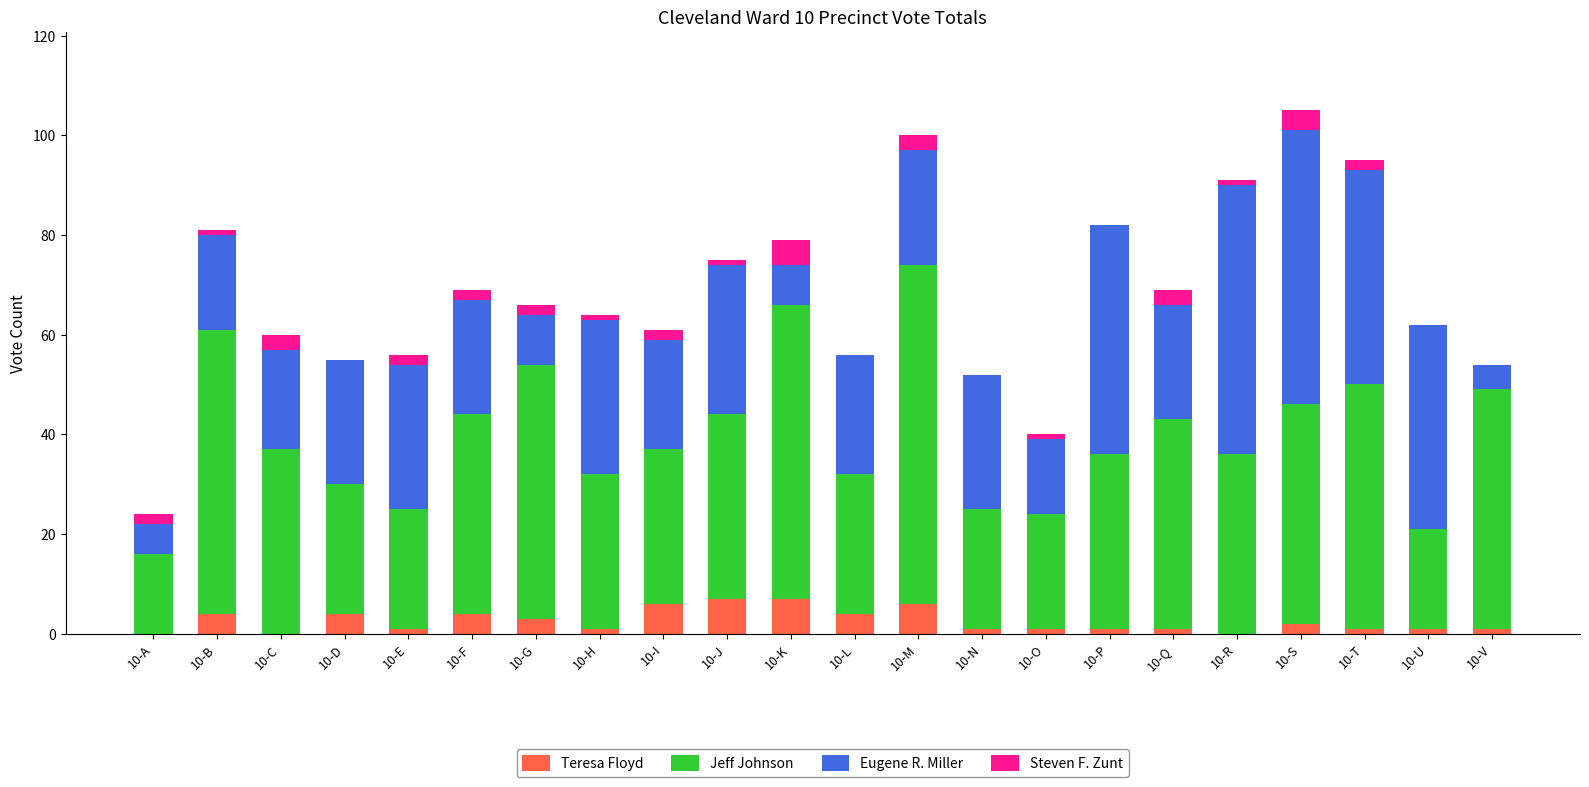

At which category is the sum across all series the highest?

10-S